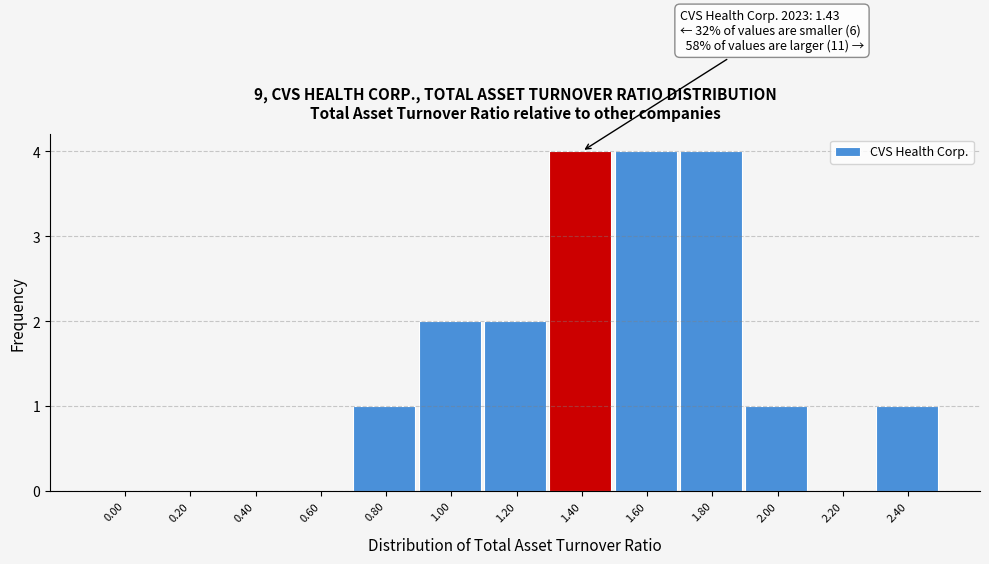

Reading left to right, what are all the values shown in this chart?

0.00=0	0.20=0	0.40=0	0.60=0	0.80=1	1.00=2	1.20=2	1.40=4	1.60=4	1.80=4	2.00=1	2.20=0	2.40=1